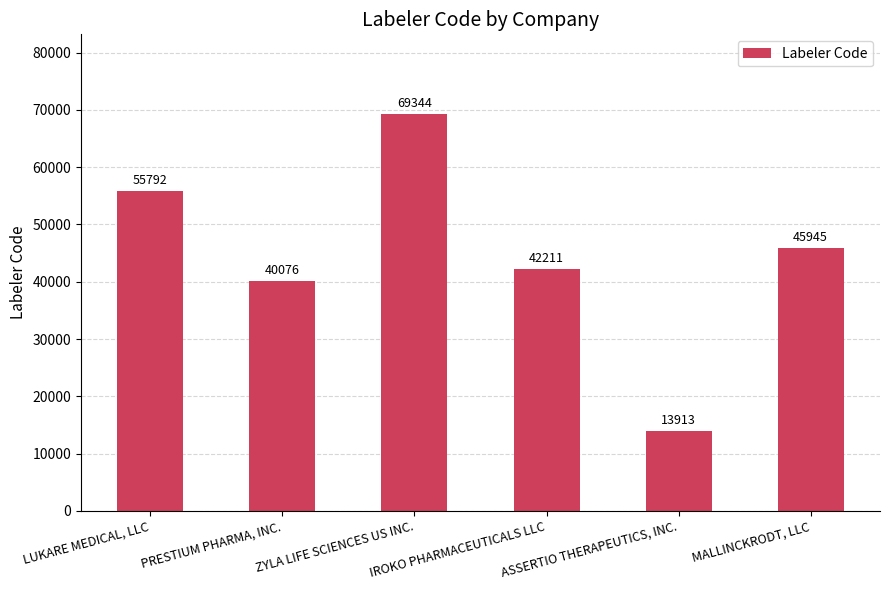

Which label corresponds to the smallest value in the chart?

ASSERTIO THERAPEUTICS, INC.